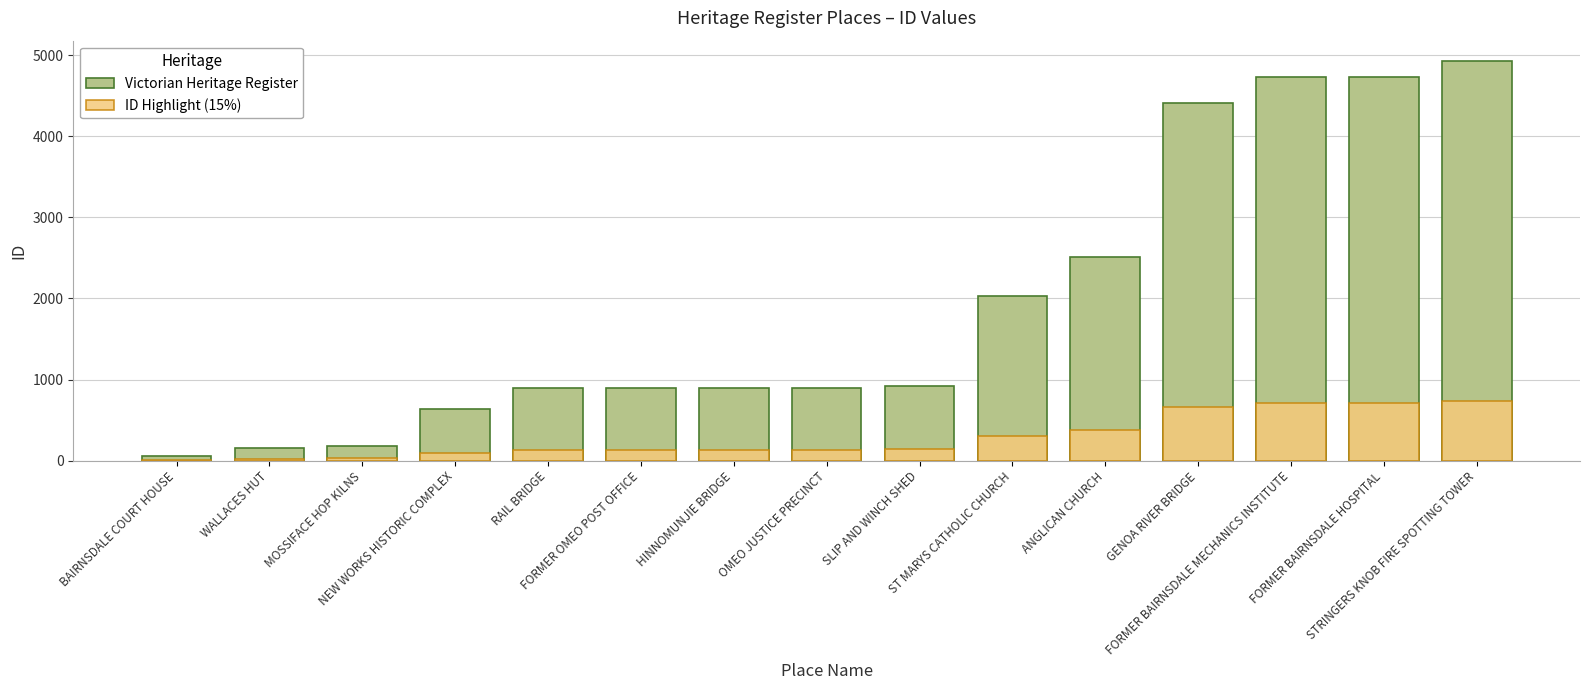

What are all the series names shown in the legend?

Victorian Heritage Register, ID Highlight (15%)